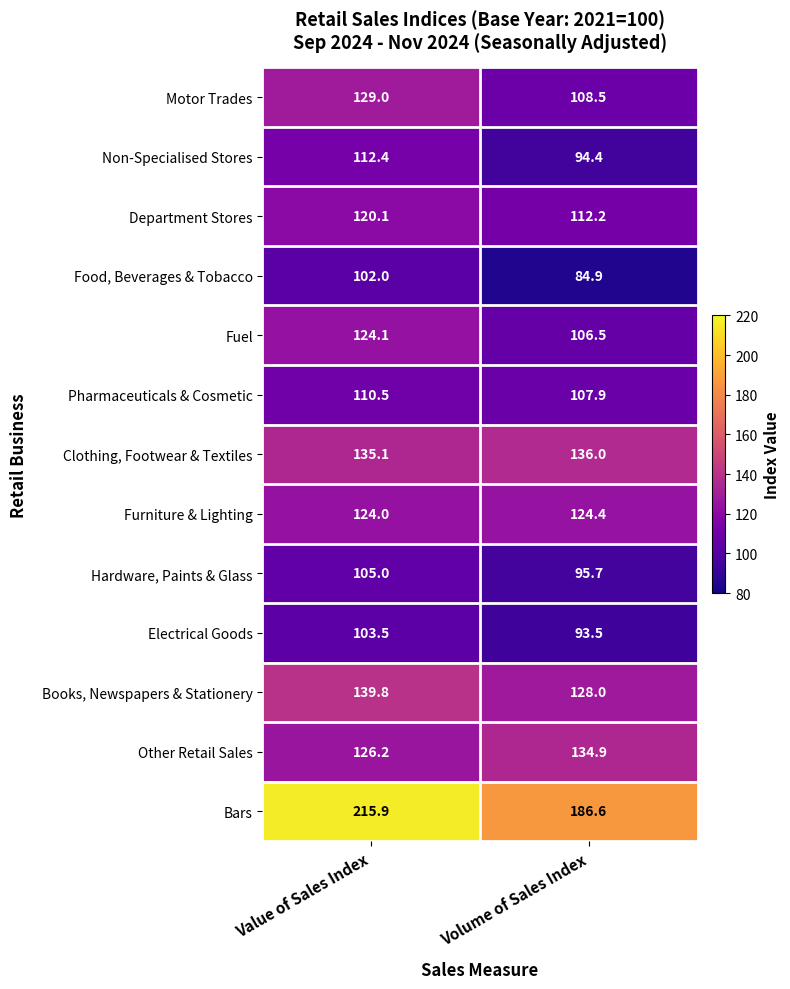

Reading left to right, what are all the values shown in this chart?

Motor Trades: Value of Sales Index=129.0	Volume of Sales Index=108.5
Non-Specialised Stores: Value of Sales Index=112.4	Volume of Sales Index=94.4
Department Stores: Value of Sales Index=120.1	Volume of Sales Index=112.2
Food, Beverages & Tobacco: Value of Sales Index=102.0	Volume of Sales Index=84.9
Fuel: Value of Sales Index=124.1	Volume of Sales Index=106.5
Pharmaceuticals & Cosmetic: Value of Sales Index=110.5	Volume of Sales Index=107.9
Clothing, Footwear & Textiles: Value of Sales Index=135.1	Volume of Sales Index=136.0
Furniture & Lighting: Value of Sales Index=124.0	Volume of Sales Index=124.4
Hardware, Paints & Glass: Value of Sales Index=105.0	Volume of Sales Index=95.7
Electrical Goods: Value of Sales Index=103.5	Volume of Sales Index=93.5
Books, Newspapers & Stationery: Value of Sales Index=139.8	Volume of Sales Index=128.0
Other Retail Sales: Value of Sales Index=126.2	Volume of Sales Index=134.9
Bars: Value of Sales Index=215.9	Volume of Sales Index=186.6